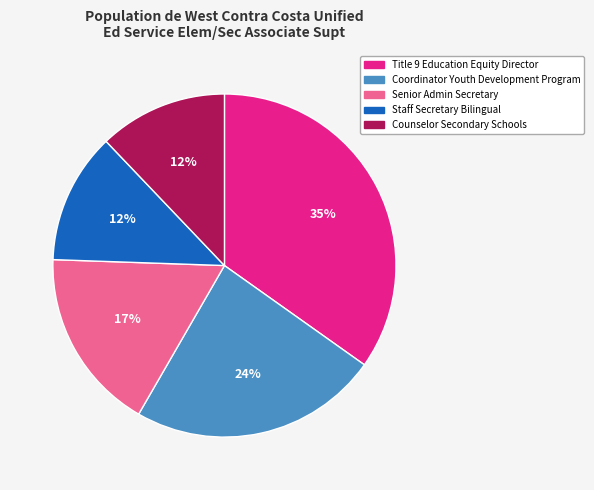

To the nearest percent, what portion does Coordinator Youth Development Program represent?

24%